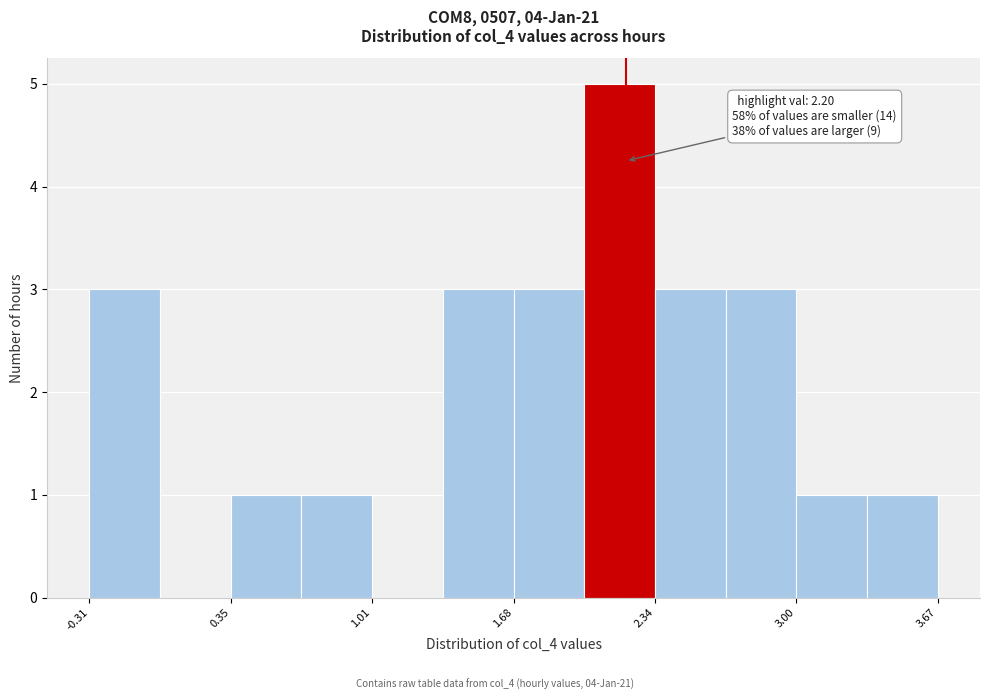

Read against the x-axis, roughly where is the centre of the tallest bar?

2.2